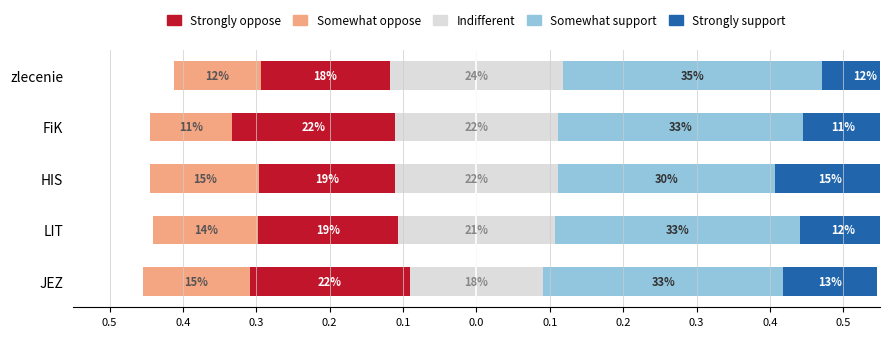

How many Somewhat support values are between 0 and 1?

5